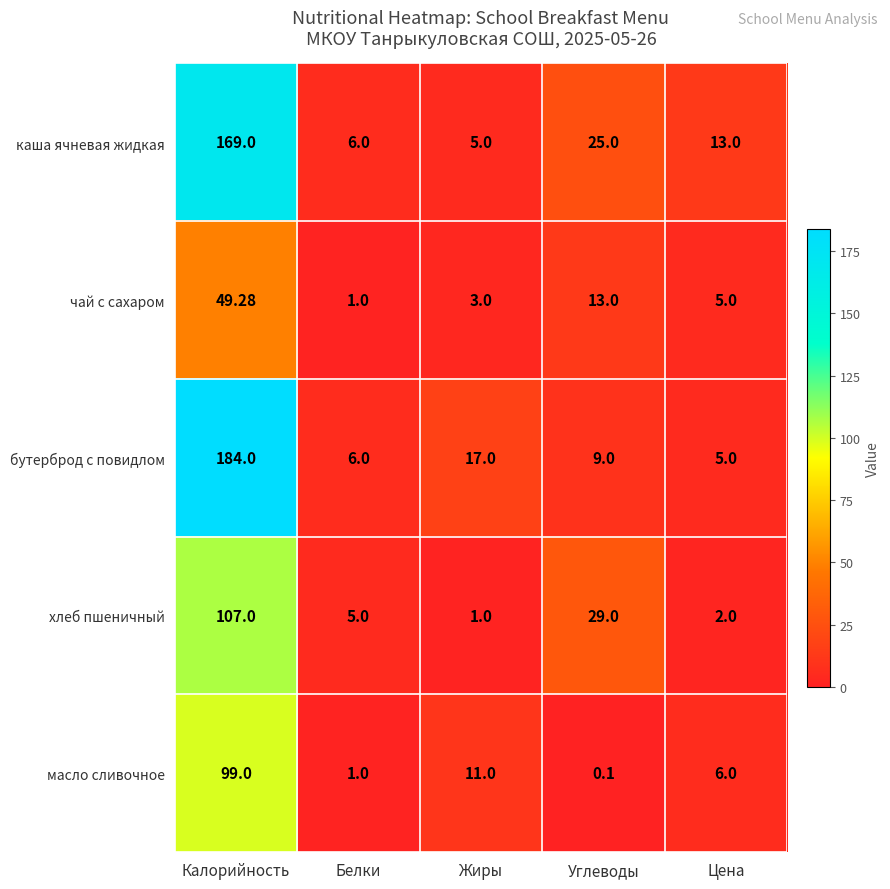

At how many categories does at least one series exceed 12?

4